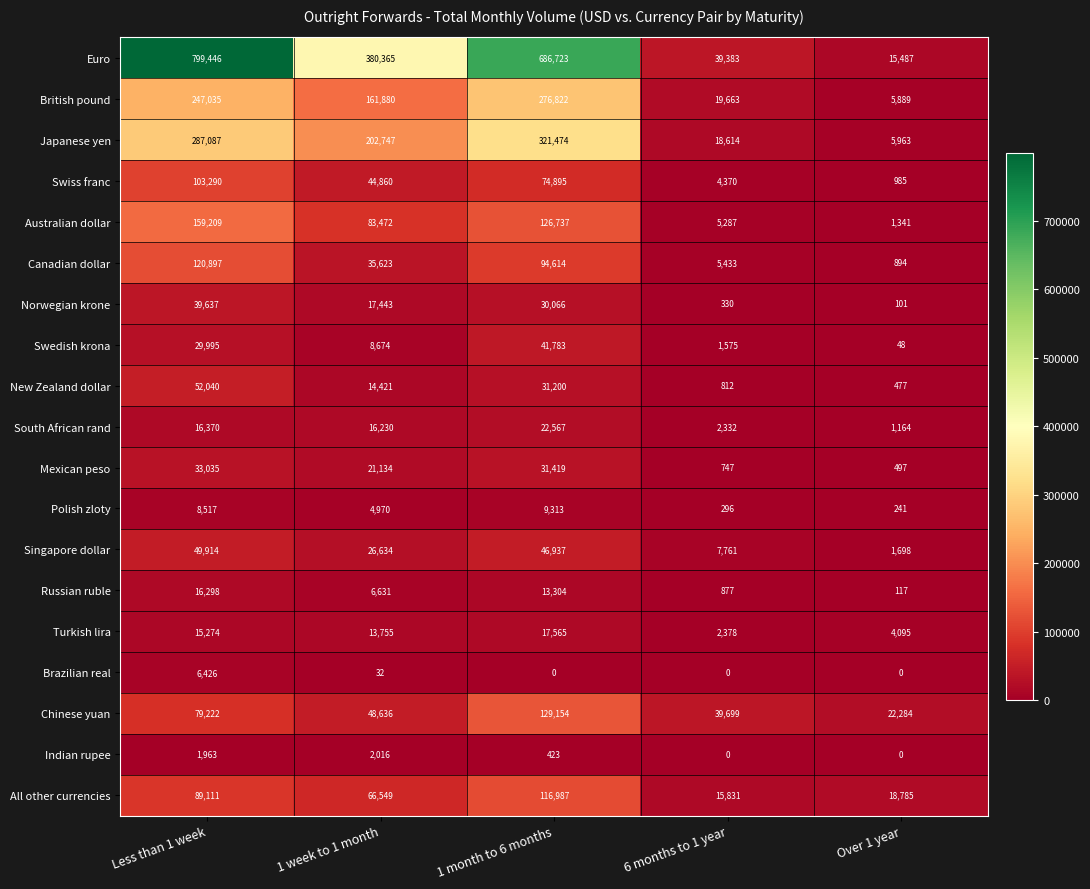

What is the difference between the highest and lowest values at Less than 1 week?

797483